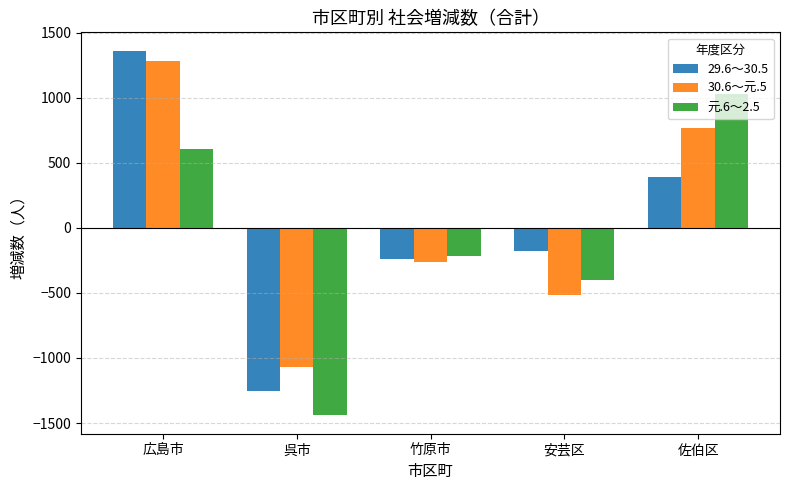

Reading right to left, list all the values displayed in this chart.

29.6～30.5: 391	-181	-236	-1250	1364
30.6～元.5: 770	-518	-261	-1068	1281
元.6～2.5: 1027	-401	-215	-1442	606